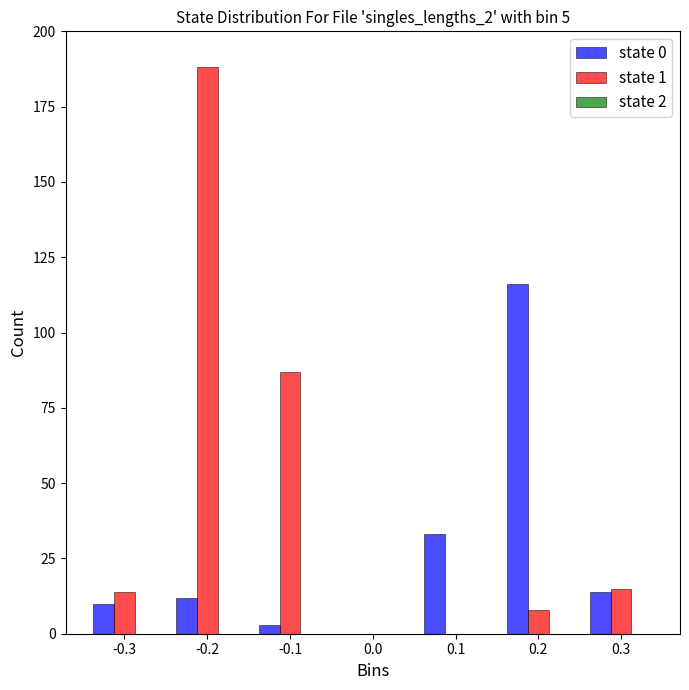

What is the greatest value displayed?

188